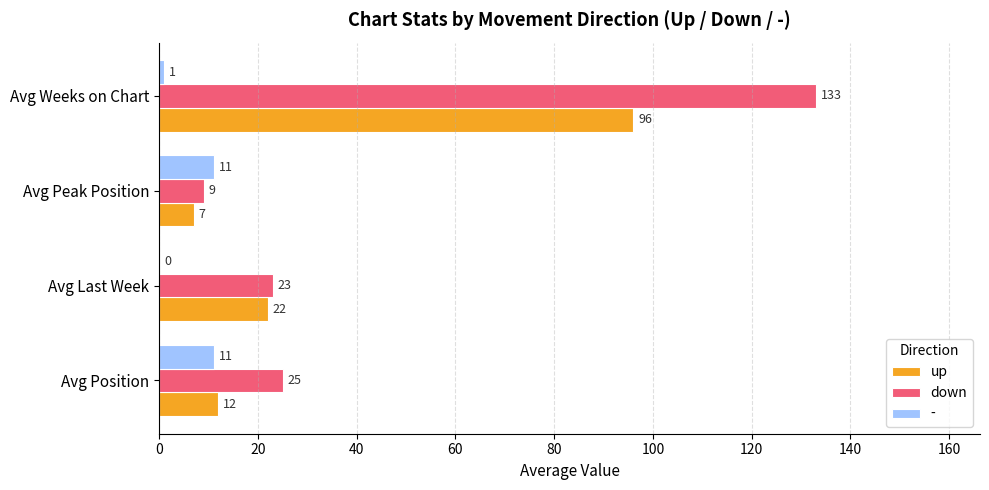

What is the highest value of the up series?

96